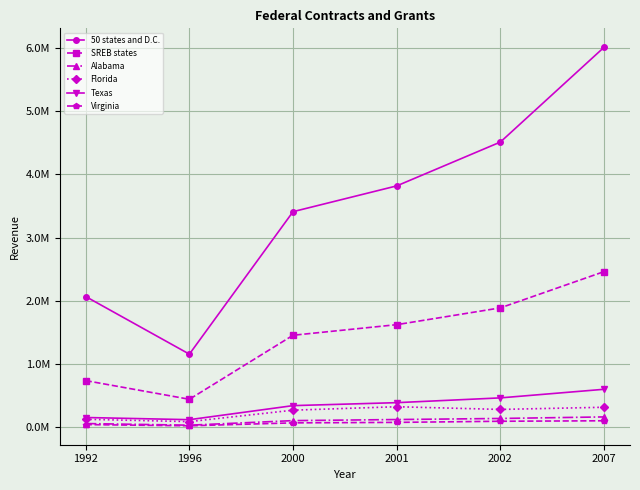

Reading right to left, transcribe all the data shown in this chart.

50 states and D.C.: 2007=6011850.2	2002=4512717.8	2001=3818988.4	2000=3411293.8	1996=1157457.7	1992=2068856.6
SREB states: 2007=2463090.6	2002=1889603.0	2001=1623847.3	2000=1456393.7	1996=443580.7	1992=739050.7
Alabama: 2007=164708.5	2002=140089.4	2001=123210.0	2000=106099.2	1996=33835.0	1992=59880.5
Florida: 2007=317525.8	2002=283064.3	2001=325838.5	2000=271329.7	1996=89985.1	1992=127022.2
Texas: 2007=601788.0	2002=465736.6	2001=390196.2	2000=343317.7	1996=120973.8	1992=155387.0
Virginia: 2007=103617.1	2002=95997.0	2001=78199.0	2000=70443.1	1996=24227.7	1992=43287.5